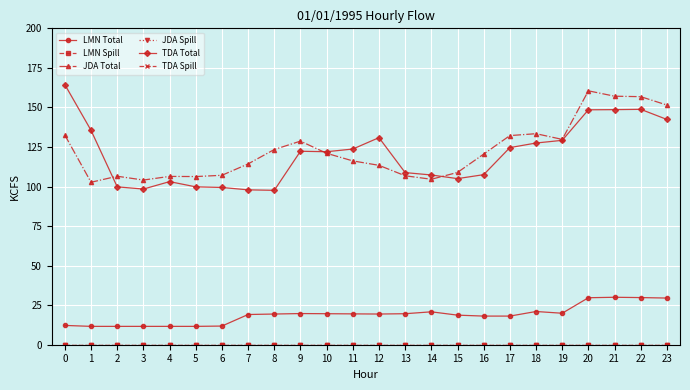

Does the chart have visible grid lines?

Yes